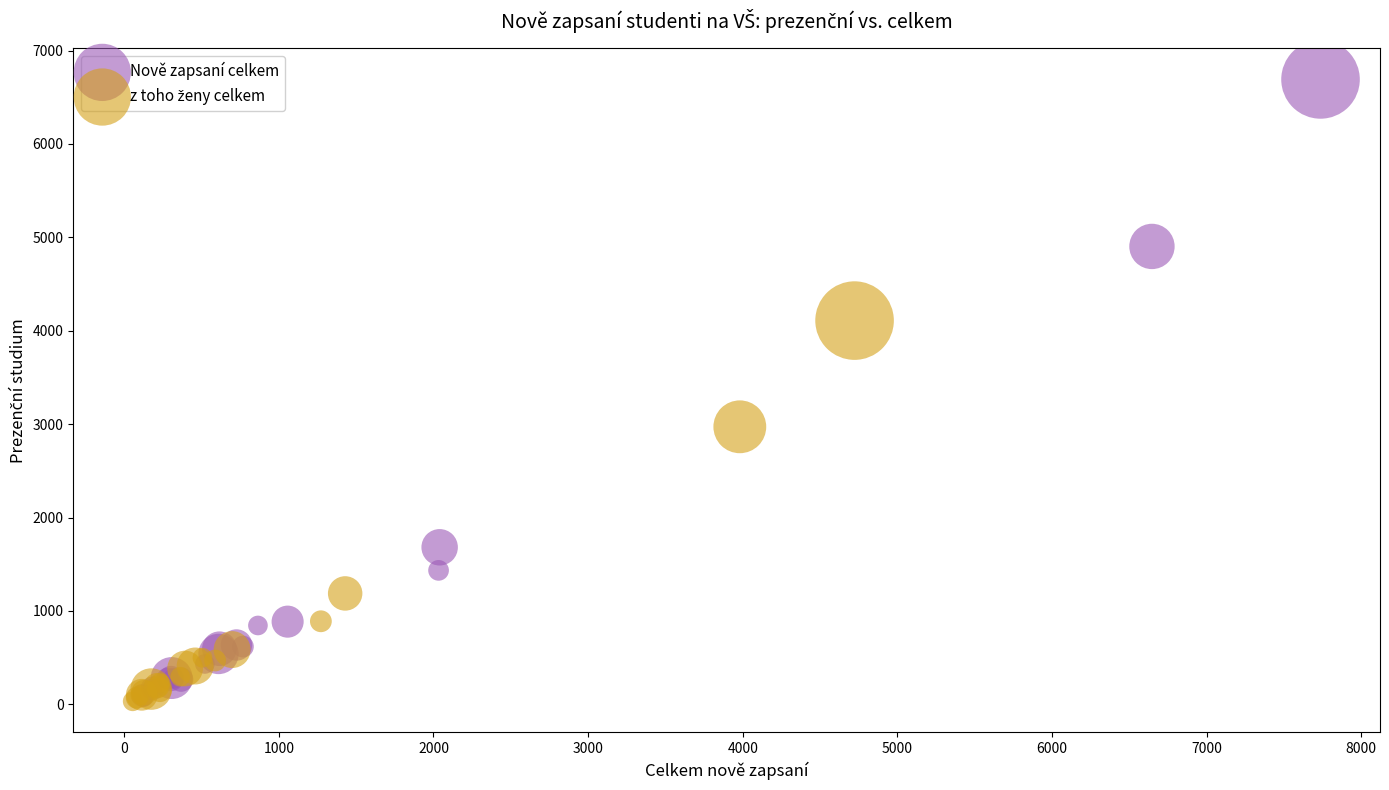

Which series has the largest Y range (max minus min)?

Nově zapsaní celkem